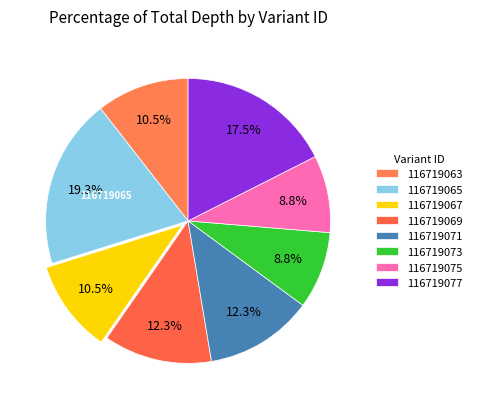

Count the number of slices in the pie.

8